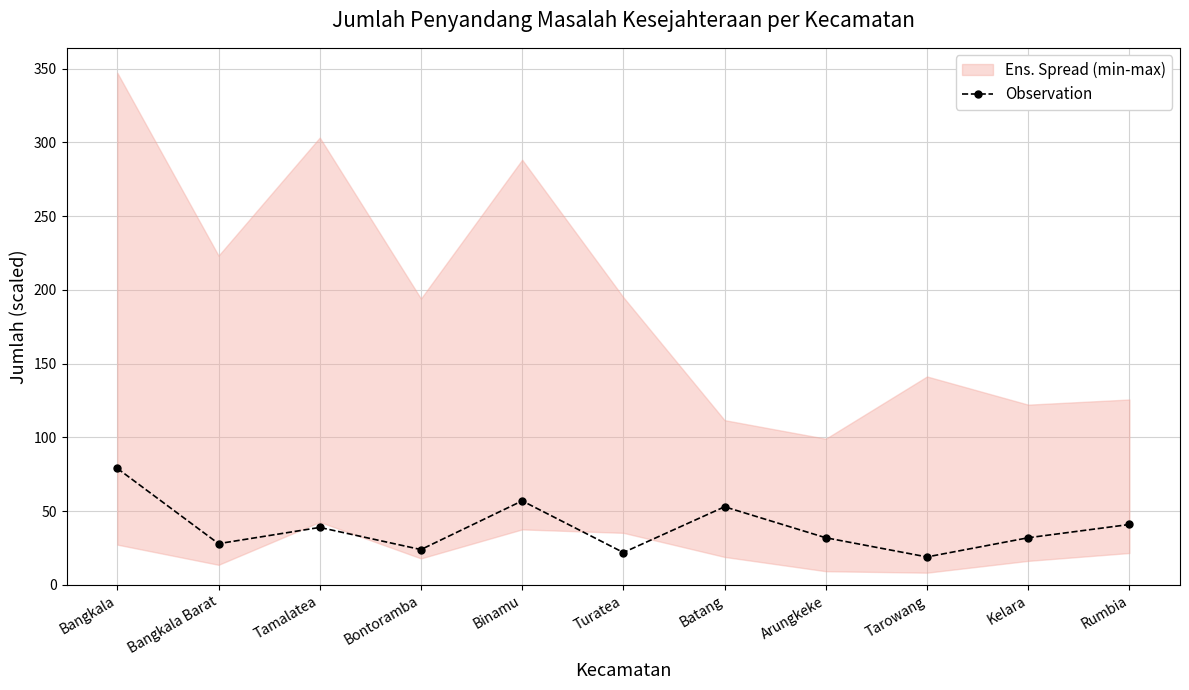

Where is the first local minimum?

Bangkala Barat